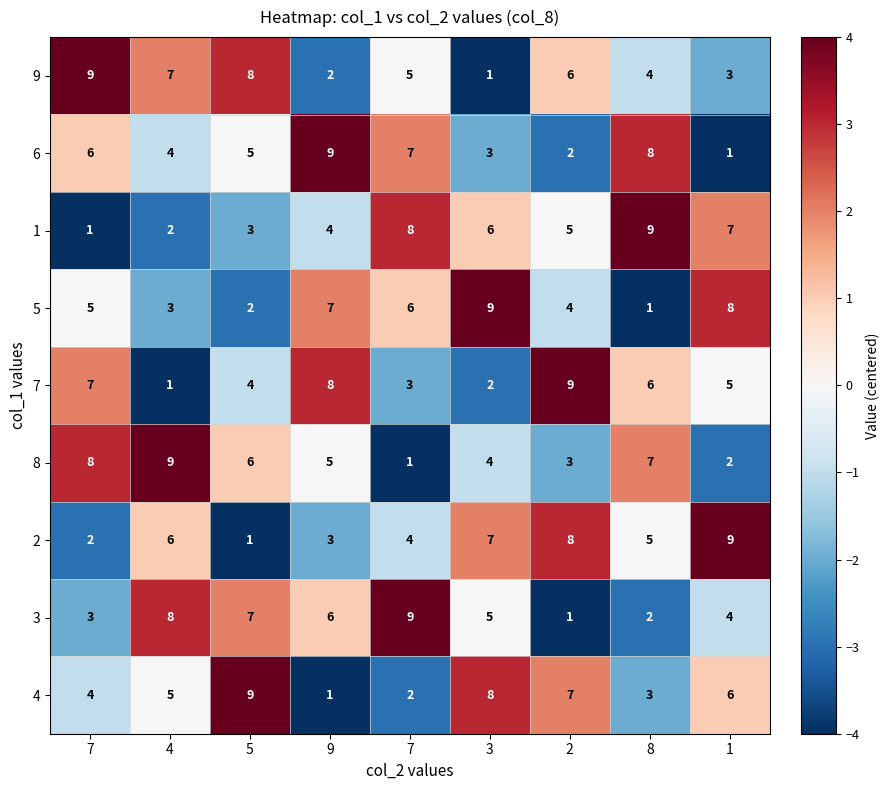

How many distinct data groups are displayed?

9